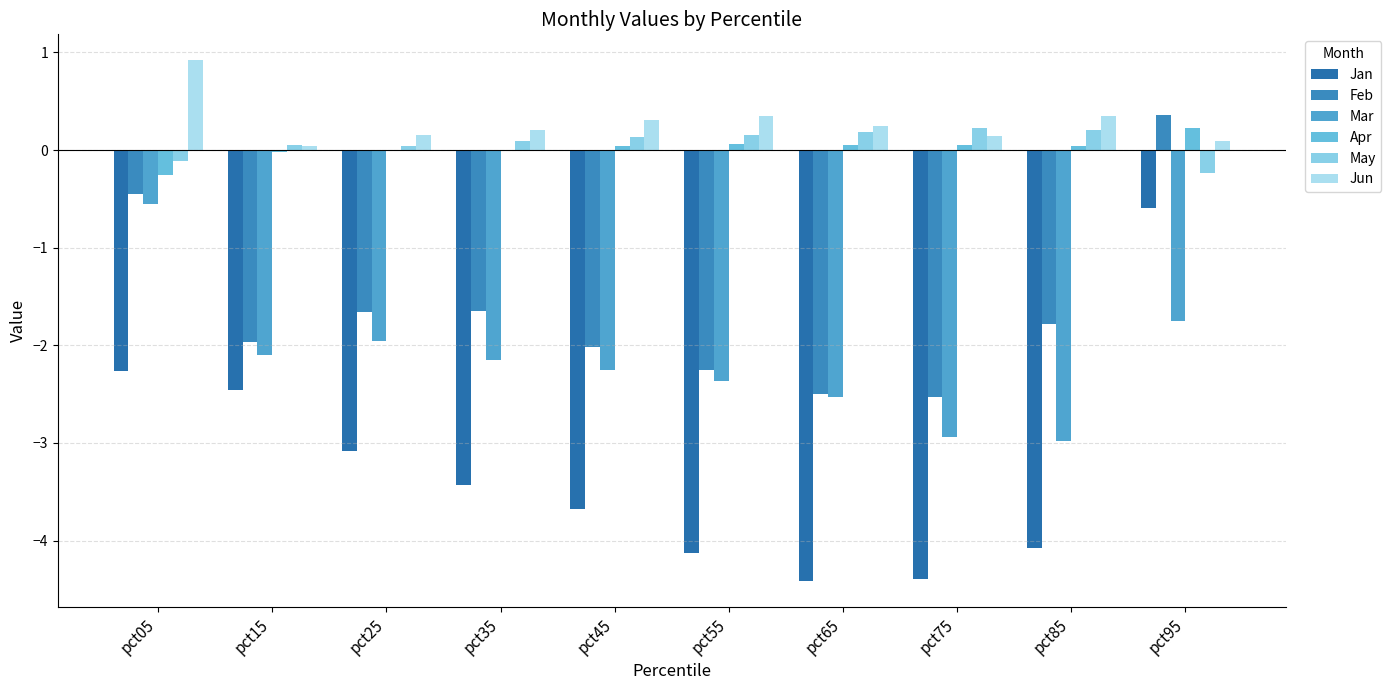

What is the value of the Mar bar at the 10th from the left?

-1.7